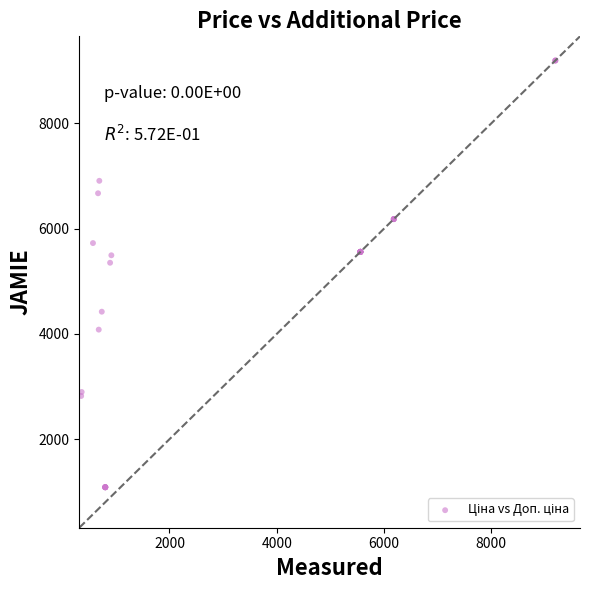

What Y value in the scatter plot is closest to 5141?

5353.1